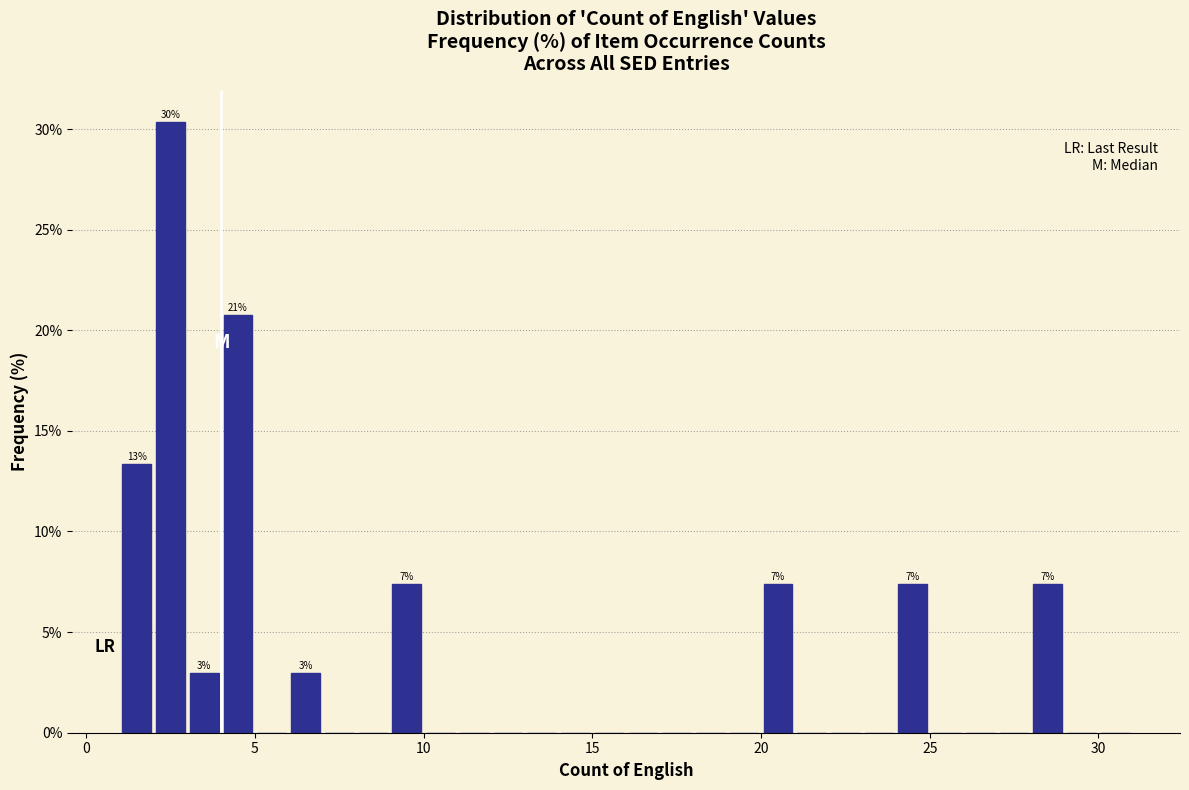

Around what value on the x-axis is the tallest bar? Give the approximate position of its centre, as read against the axis.

2.5